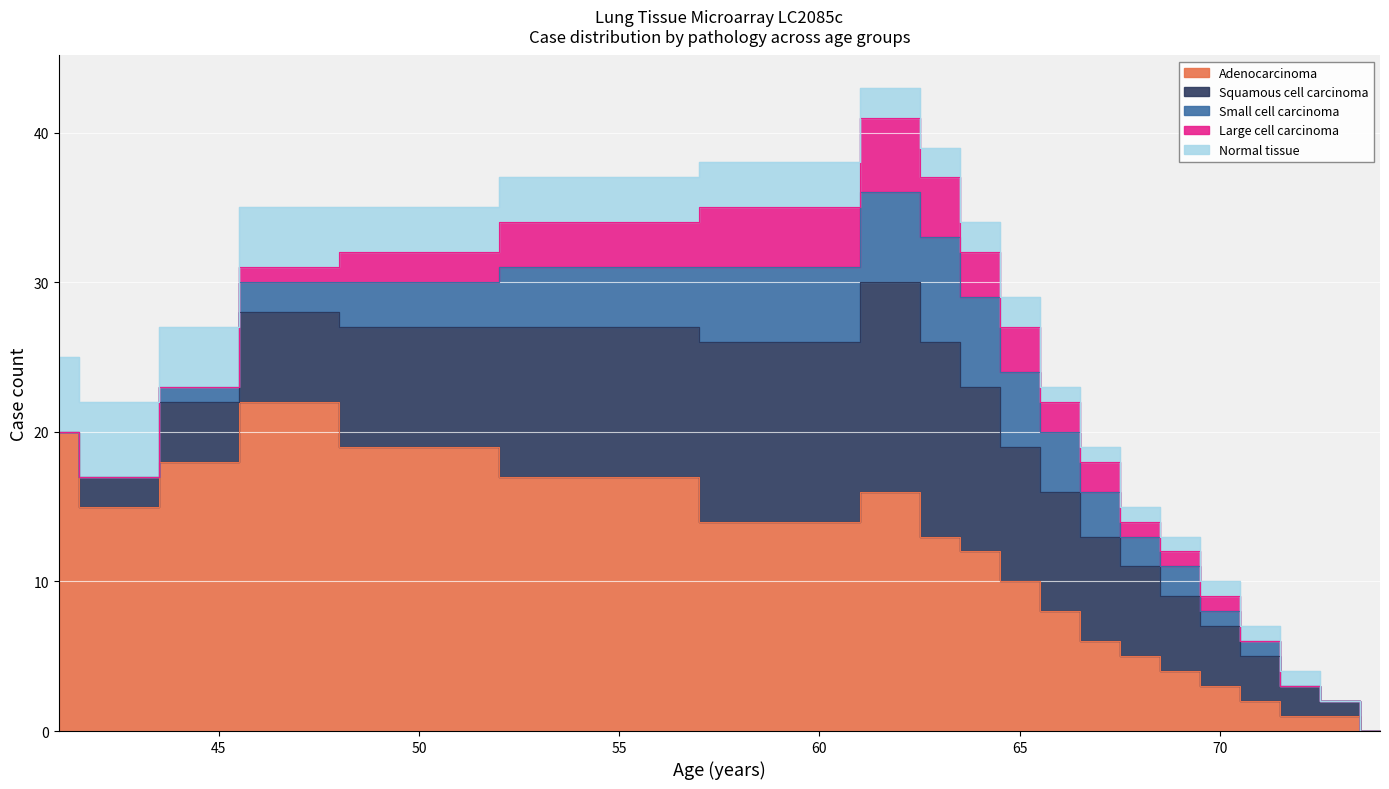

What is the value of the Normal tissue point at the 9th from the left?

2